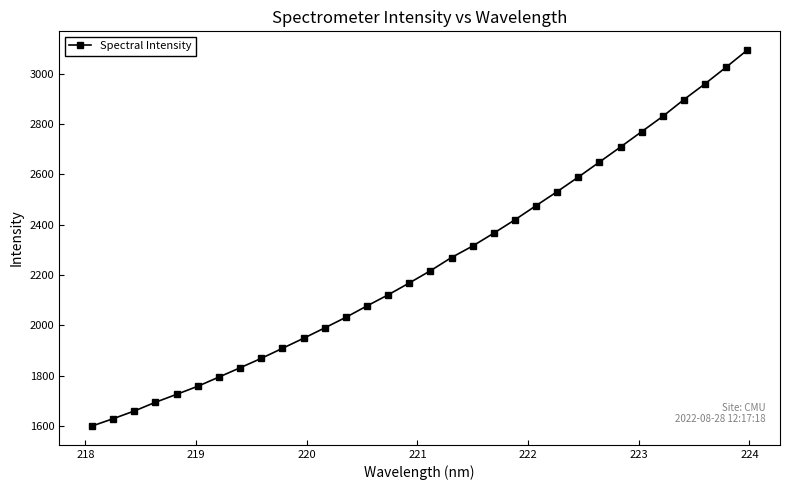

What is the average value?

2247.9